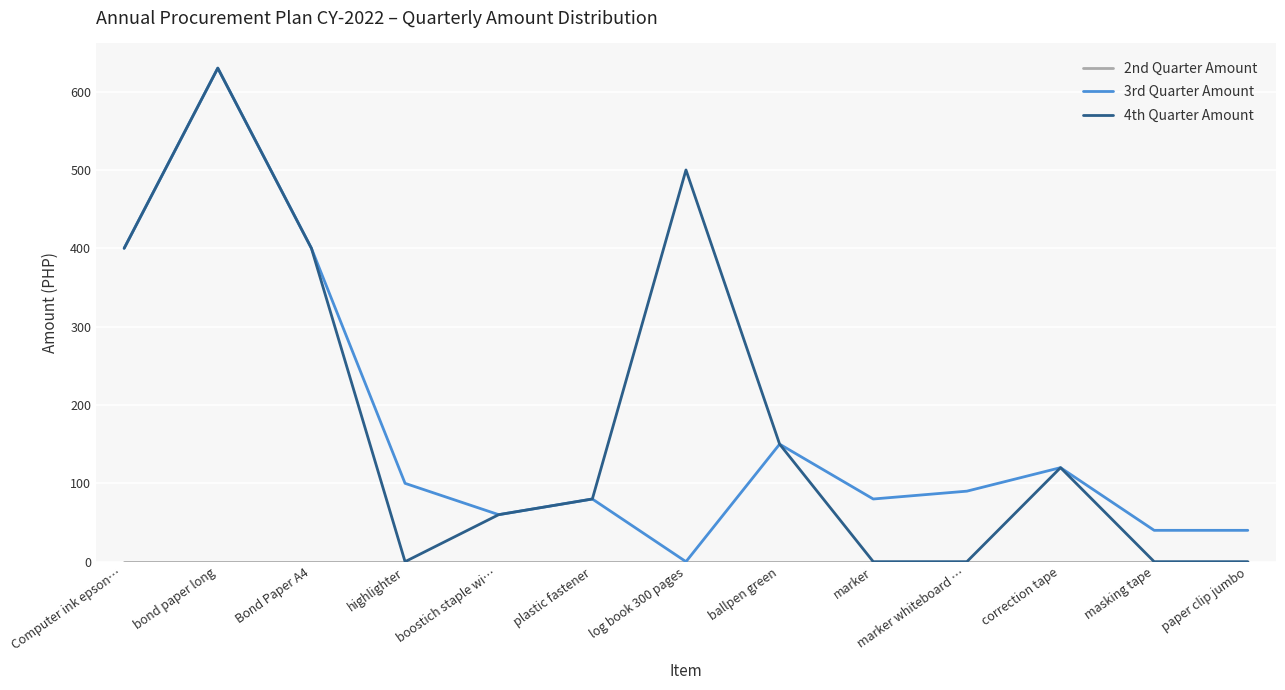

At which category is the sum across all series the highest?

bond paper long